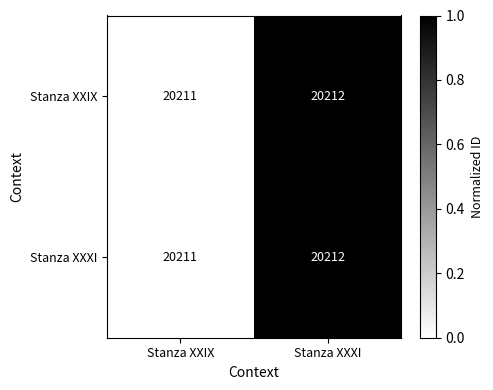

Reading right to left, extract all data points from this chart.

Stanza XXIX: 20212	20211
Stanza XXXI: 20212	20211